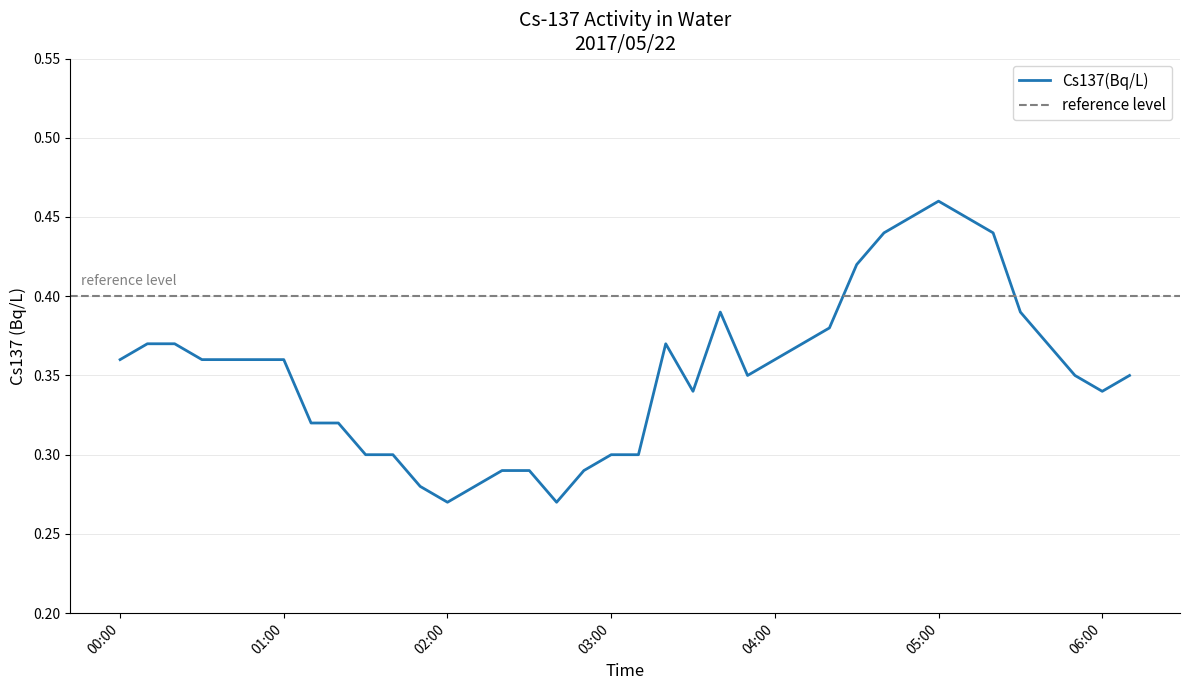

How many values are between 0 and 1?

38